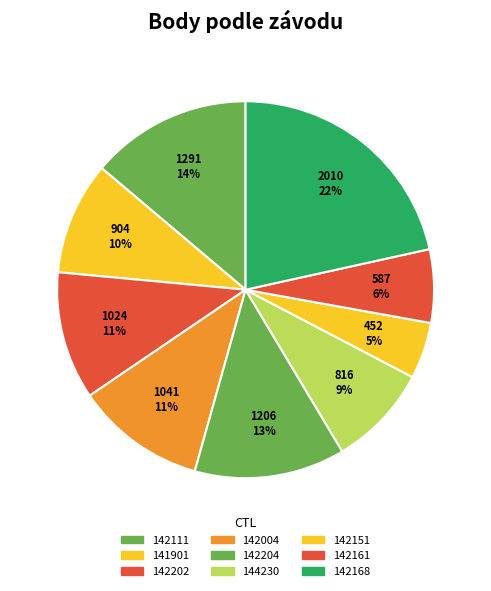

Rank the categories by value from highest to lowest.

142168, 142111, 142204, 142004, 142202, 141901, 144230, 142161, 142151